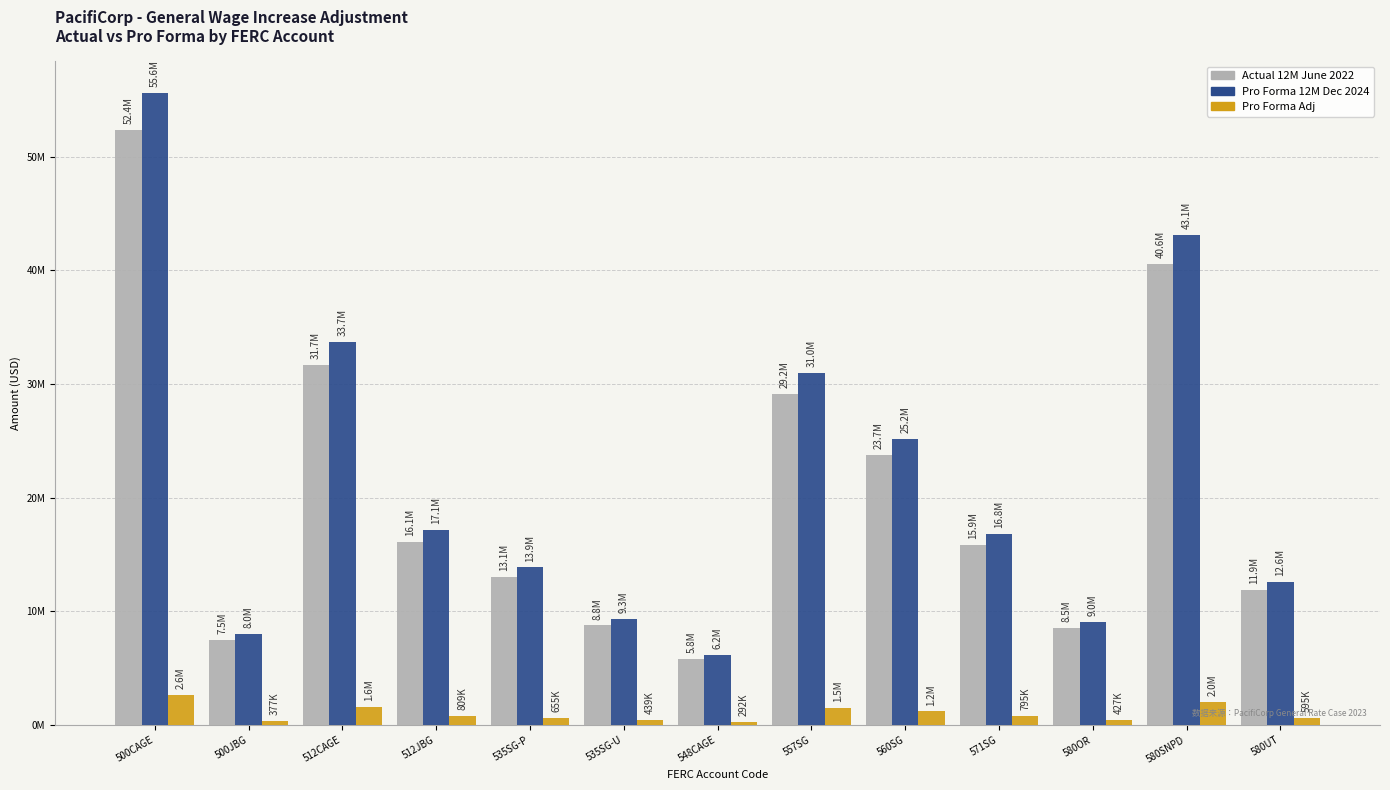

Is the value of Pro Forma 12M Dec 2024 at 512CAGE greater than the value of Actual 12M June 2022 at 512CAGE?

Yes